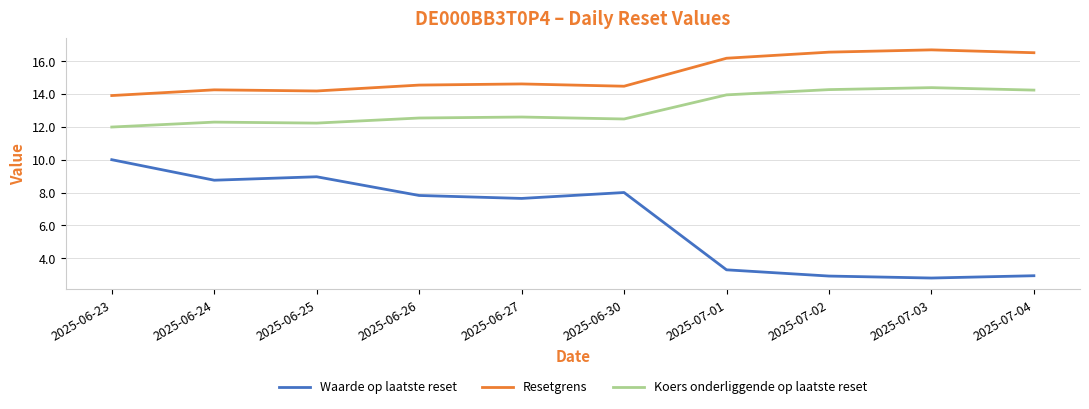

True or false: Koers onderliggende op laatste reset and Waarde op laatste reset cross at least once.

False